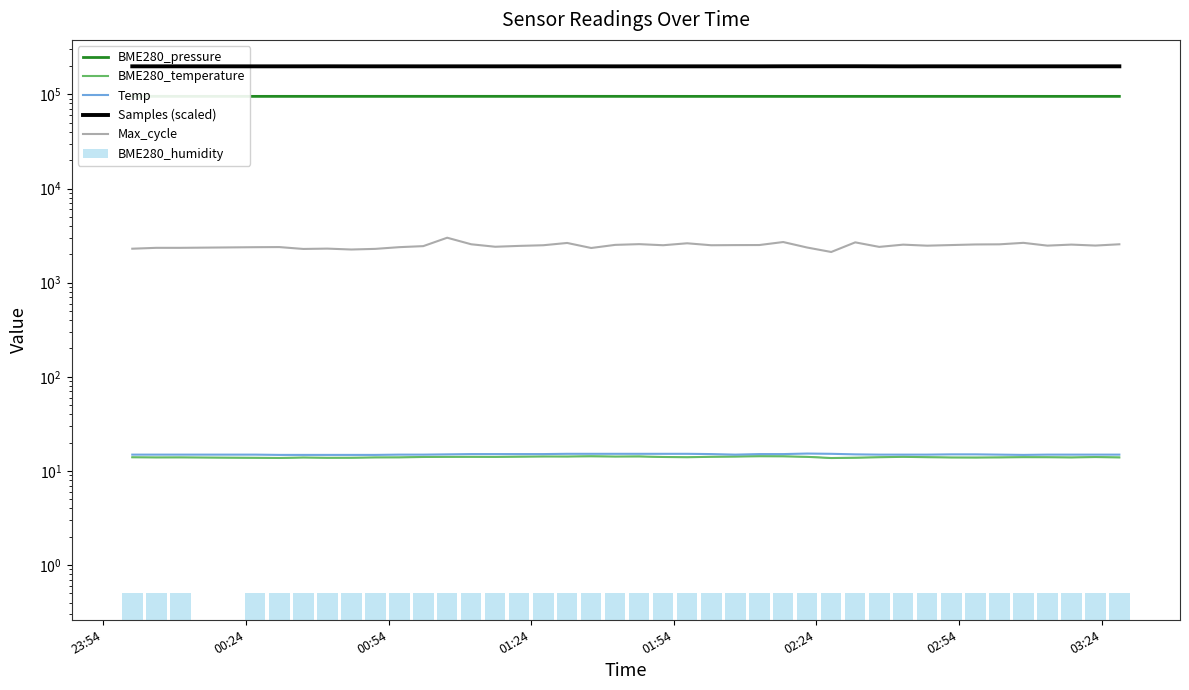

The value of Samples (scaled) at 39 is 349272.6. True or false?

False